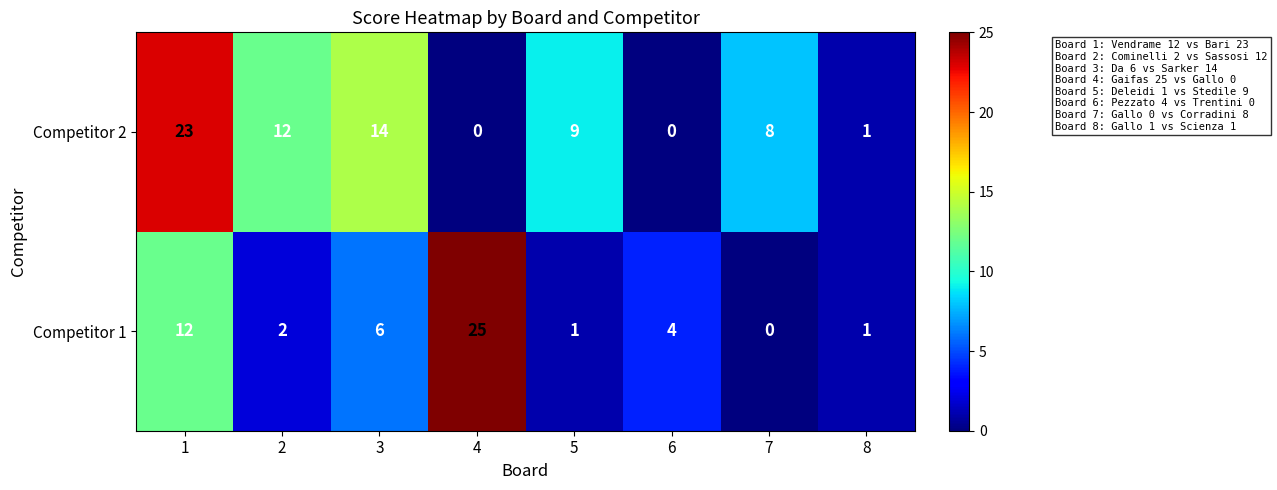

Count the number of data series in this chart.

2